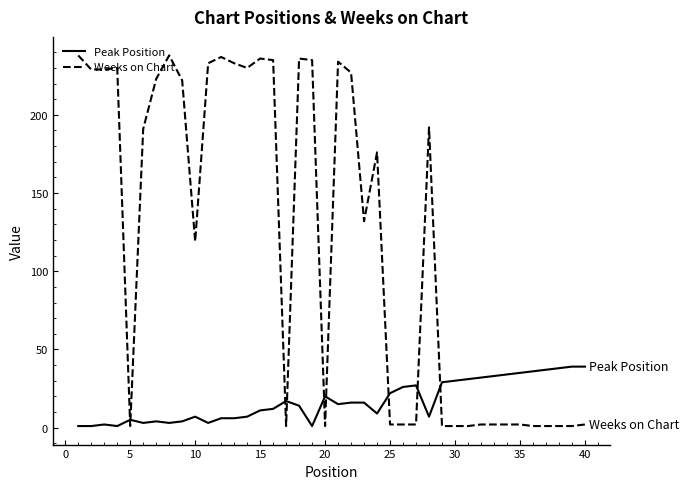

Which series ends up on top after the final intersection of Weeks on Chart and Peak Position?

Peak Position